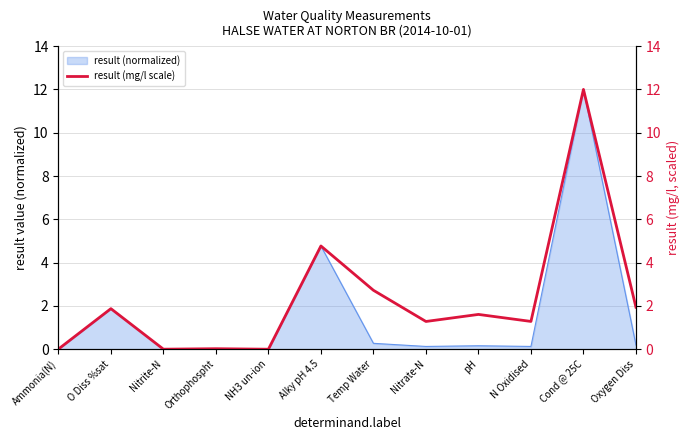

What is the label of the 9th point from the right?

Orthophospht